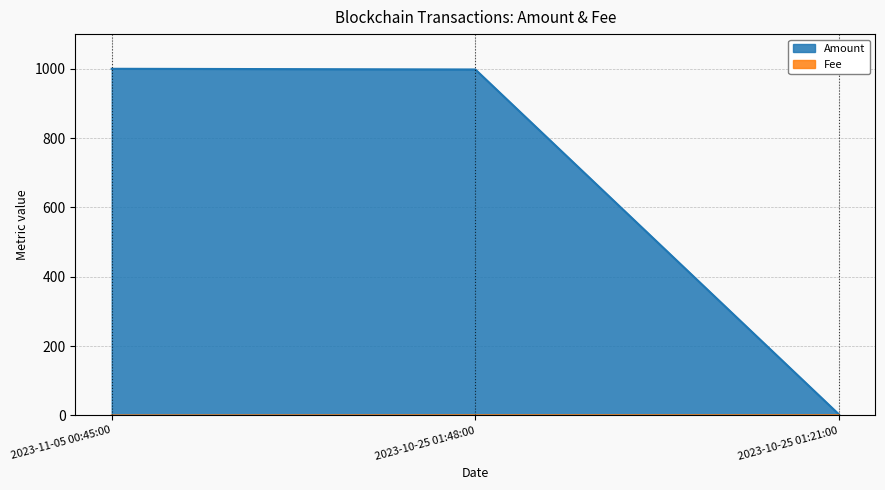

What is the maximum value for Fee?

0.5